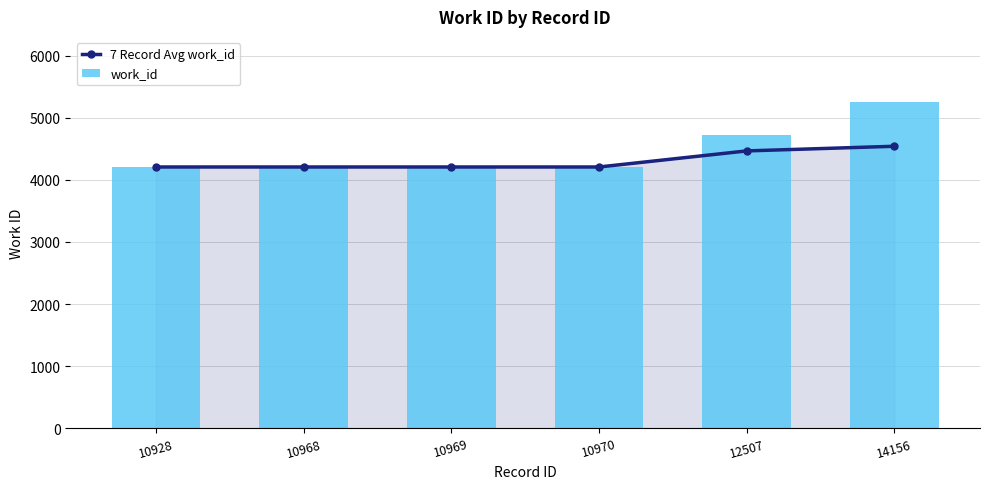

Between 10968 and 12507, which series saw the biggest shift?

work_id